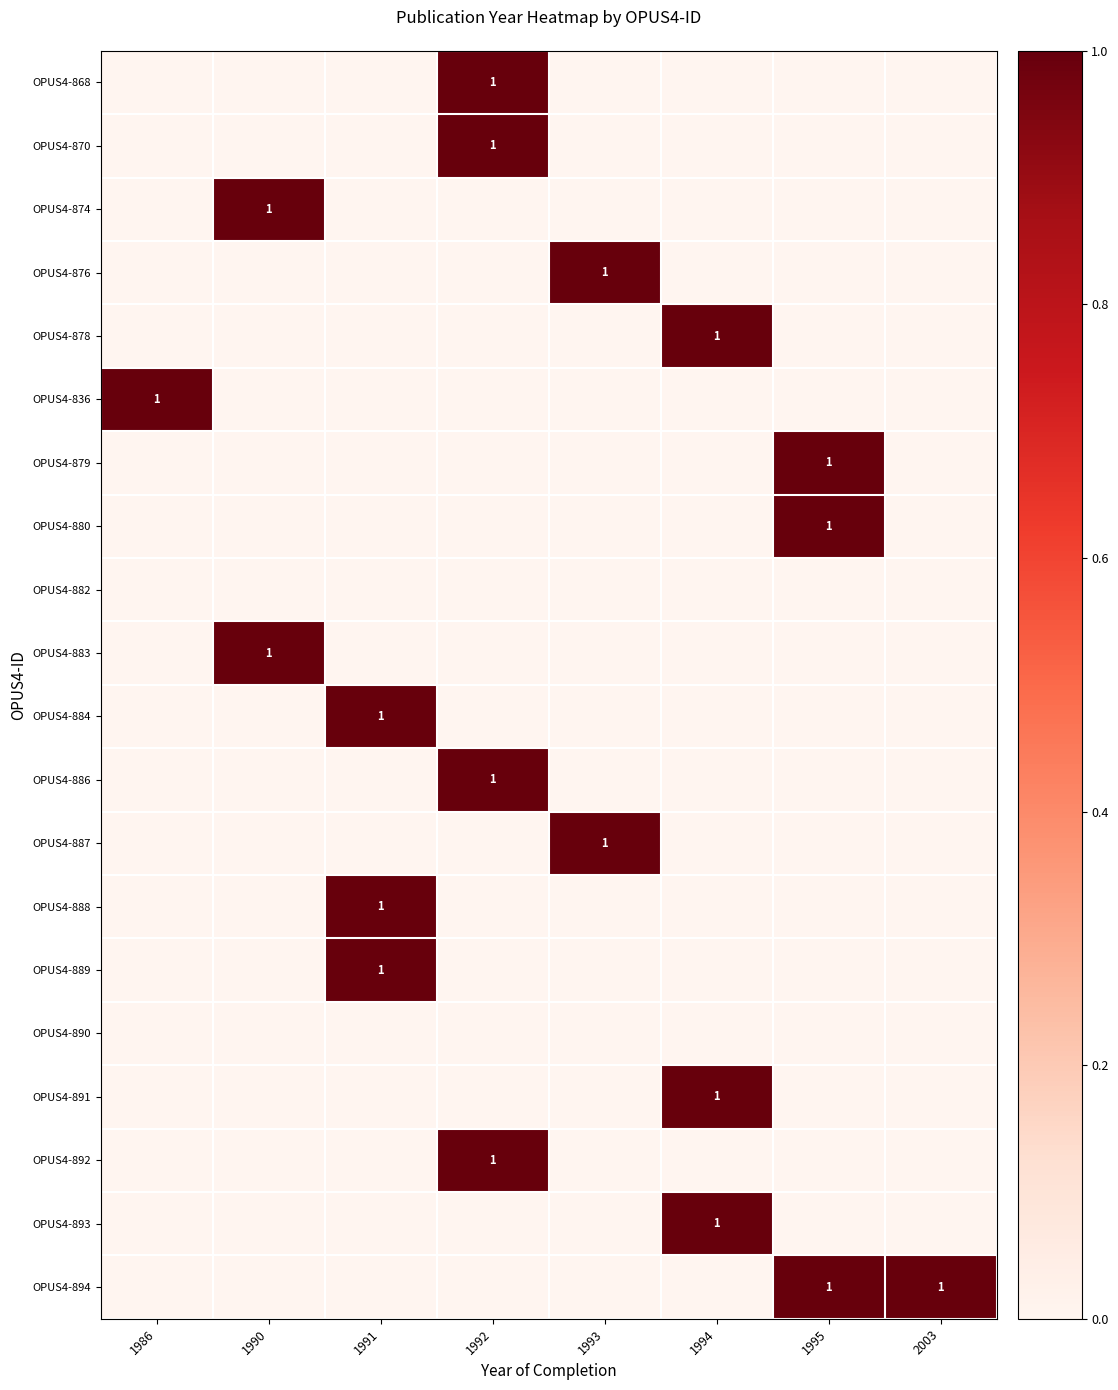

The OPUS4-879 series shows 1 at 1995. True or false?

True